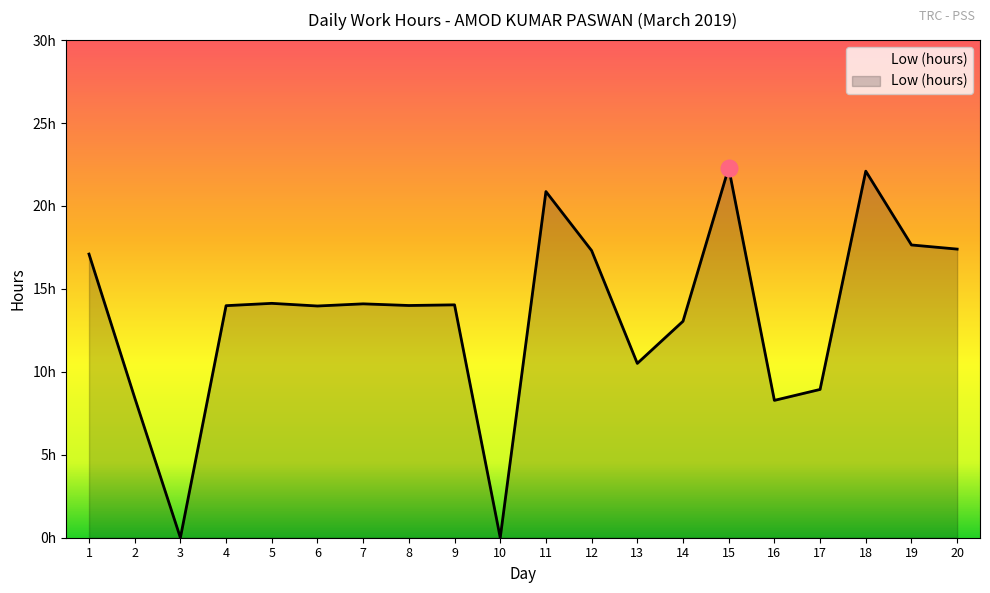

Where is the data nearest to the value 11?

13